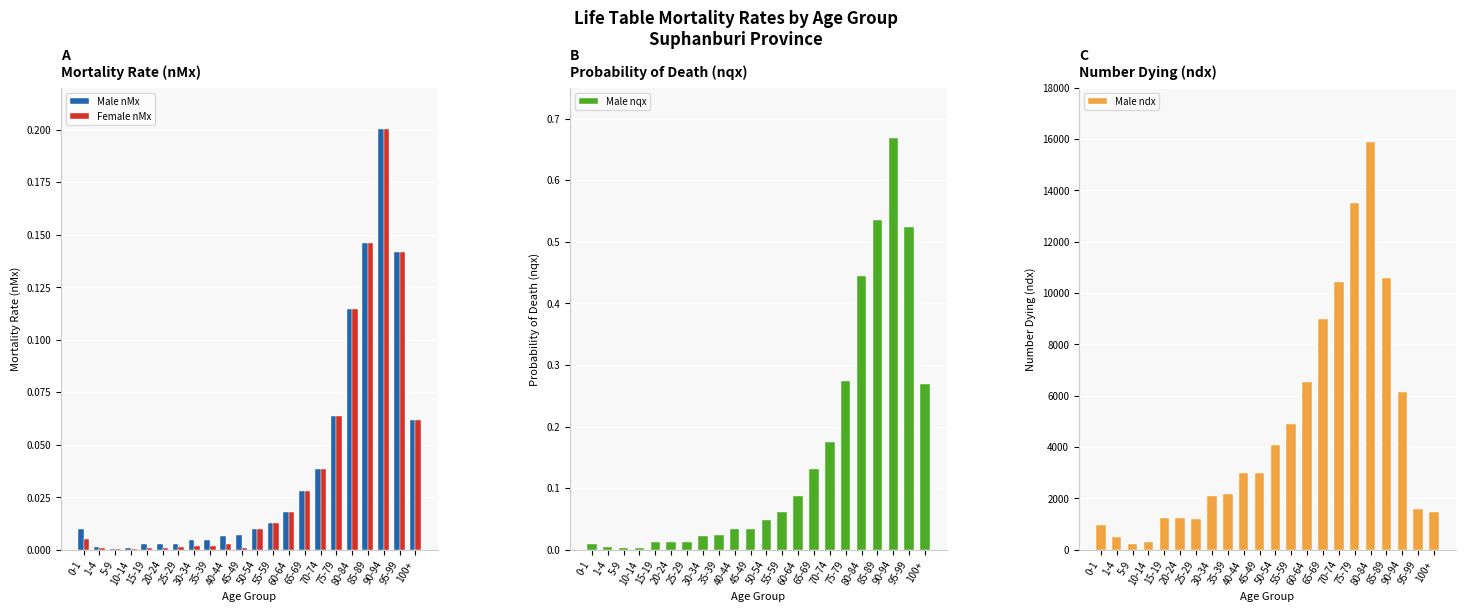

At how many categories does at least one series exceed 10430?

3